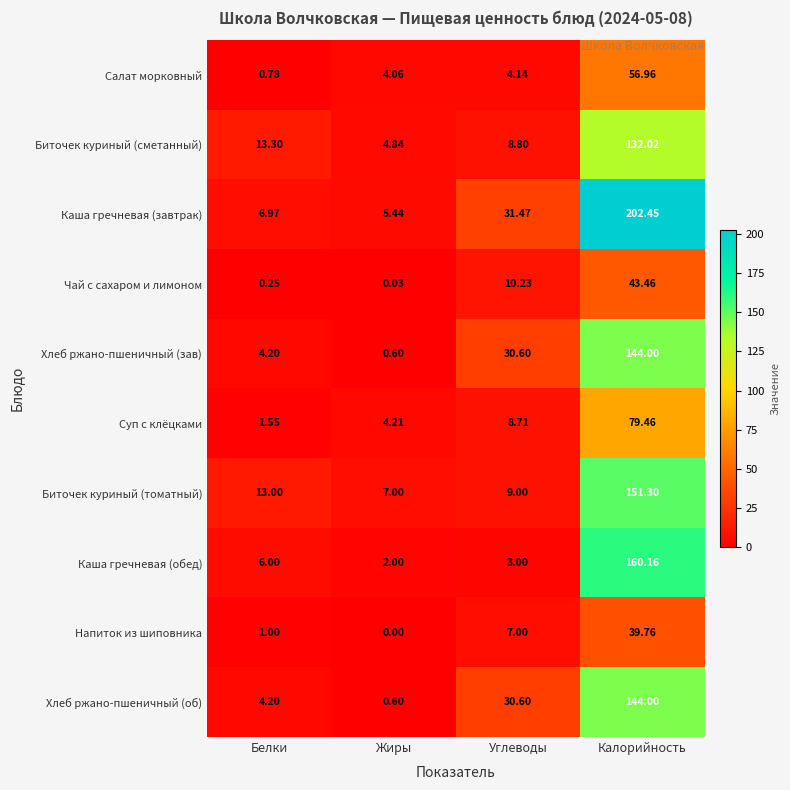

Which label corresponds to the largest value in the chart?

Калорийность